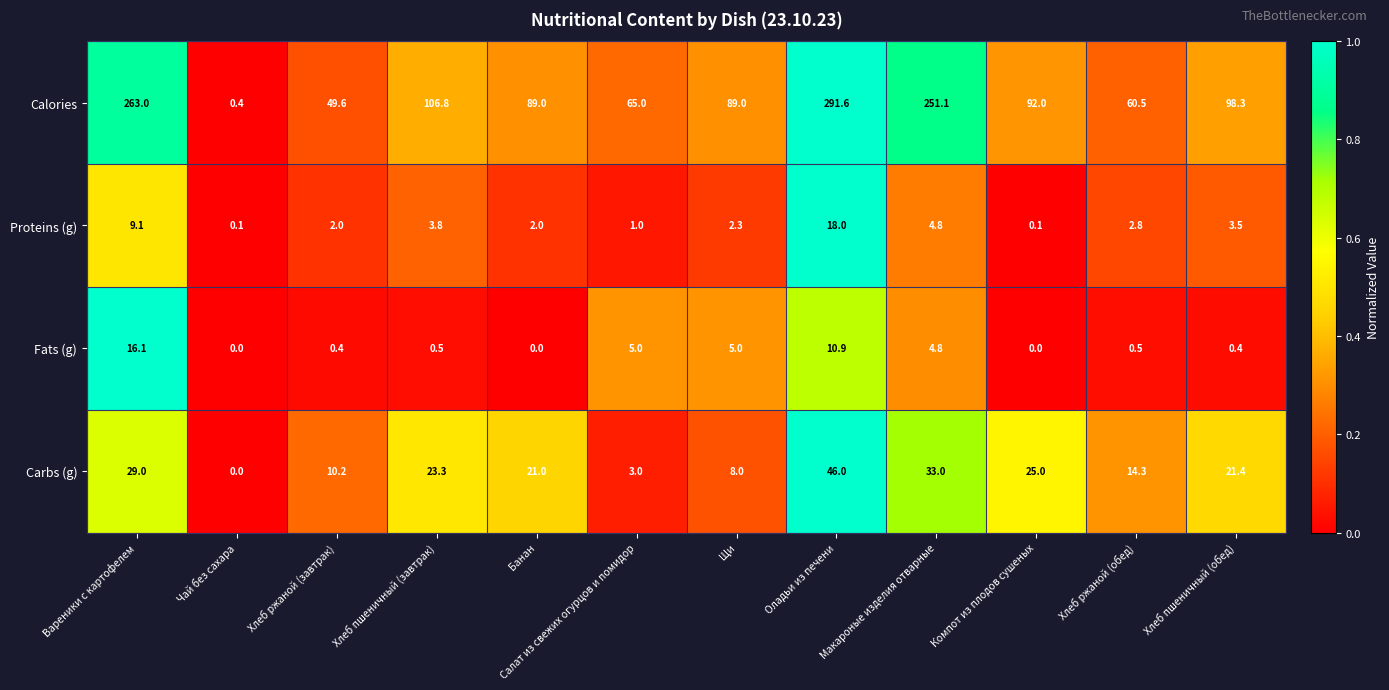

At which category is the sum across all series the highest?

Оладьи из печени